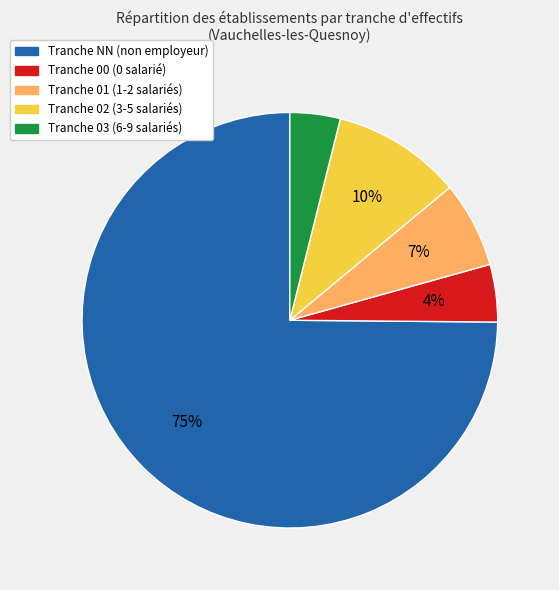

Does any single category account for the majority?

Yes